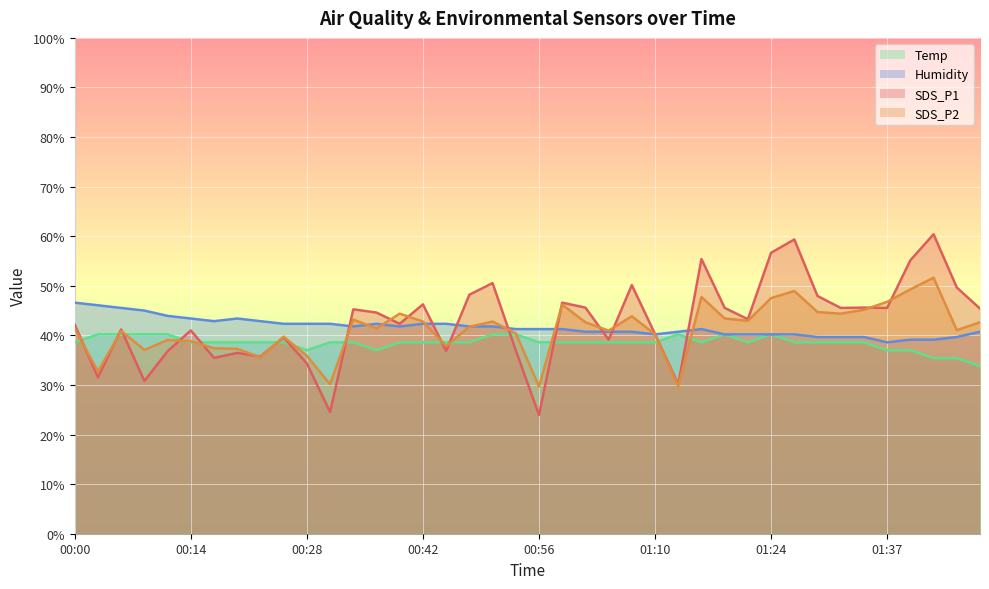

Between 00:25 and 00:31, which is larger?

00:25